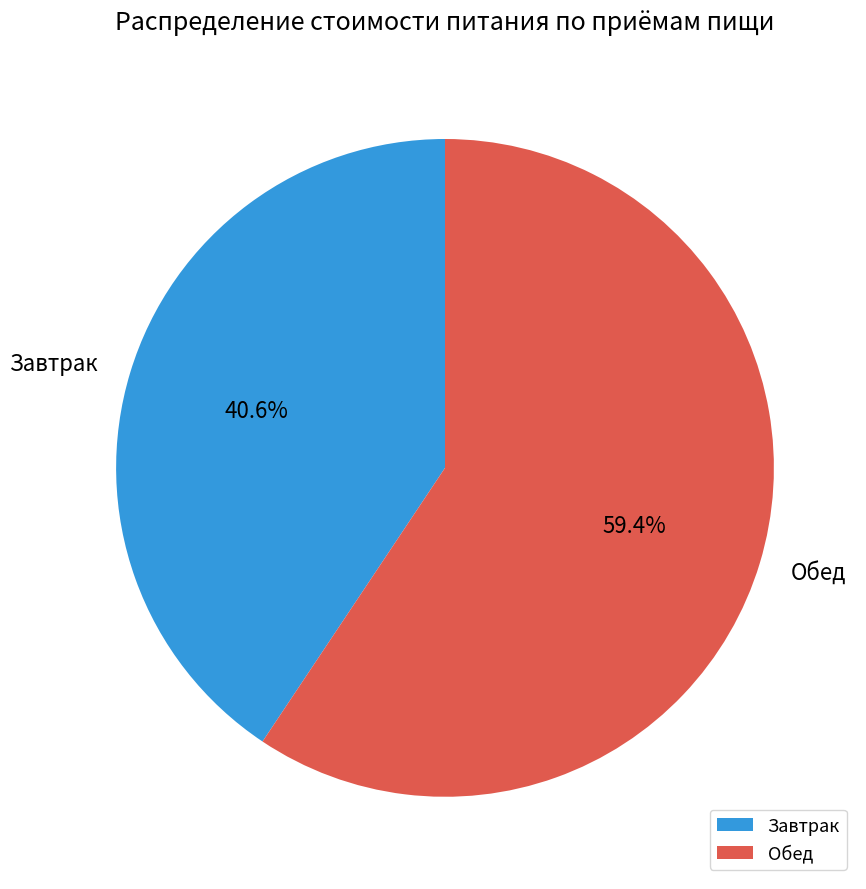

What is the smallest slice in the pie chart?

Завтрак